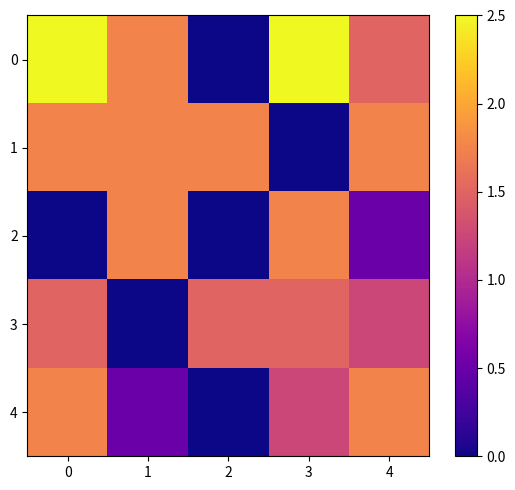

Reading right to left, what are all the values shown in this chart?

0: 4=1.5	3=2.5	2=0.0	1=1.8	0=2.5
1: 4=1.8	3=0.0	2=1.8	1=1.8	0=1.8
2: 4=0.5	3=1.8	2=0.0	1=1.8	0=0.0
3: 4=1.2	3=1.5	2=1.5	1=0.0	0=1.5
4: 4=1.8	3=1.2	2=0.0	1=0.5	0=1.8